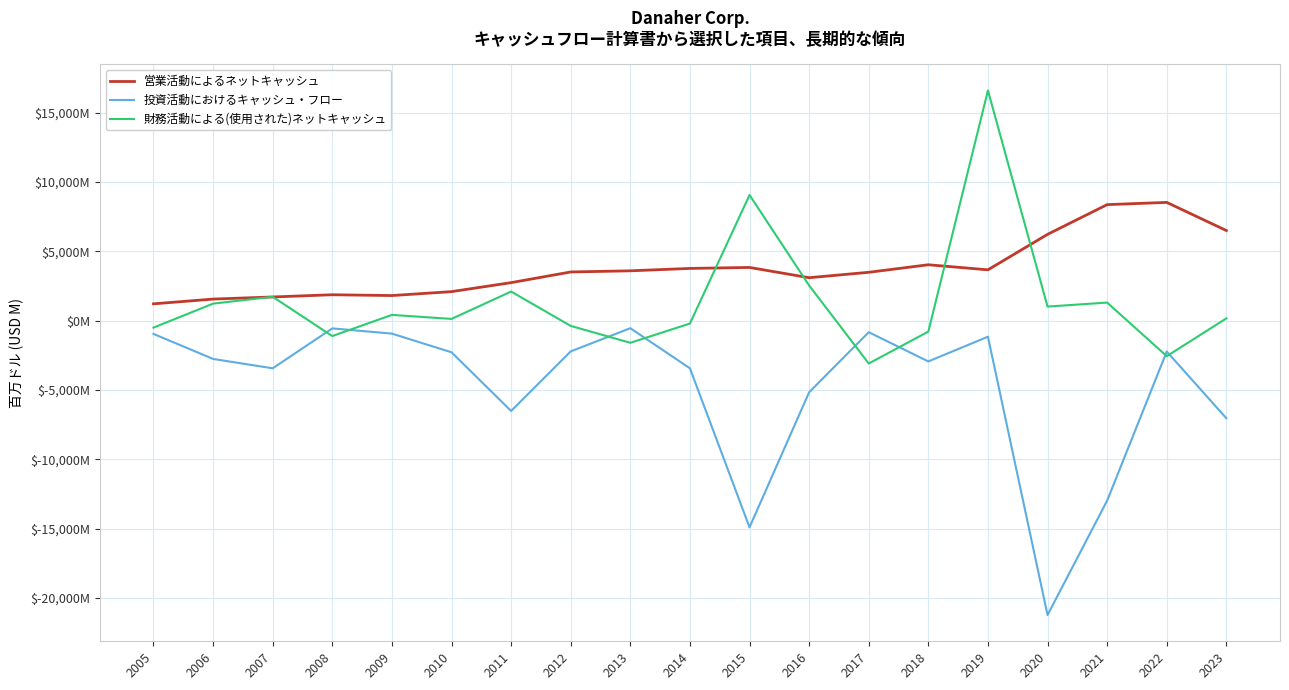

Which series changed the most between 2008 and 2023?

投資活動におけるキャッシュ・フロー